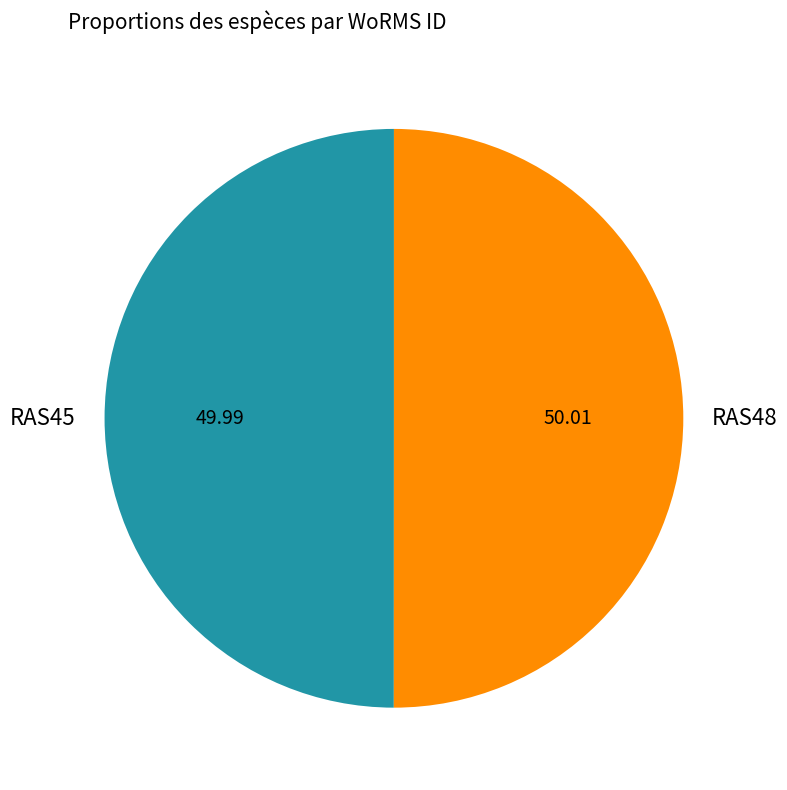

Do RAS45 and RAS48 together represent more than half of the pie?

Yes